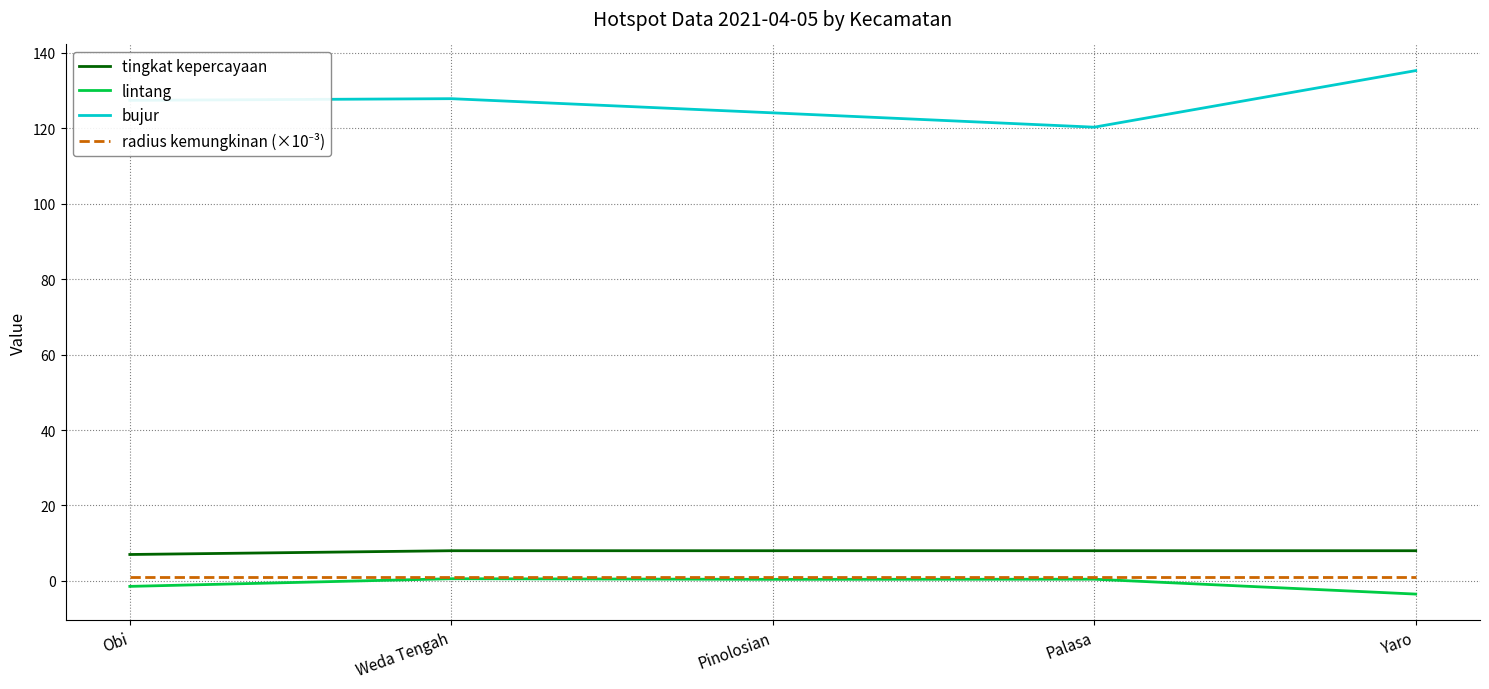

What is the smallest value displayed?

-3.5